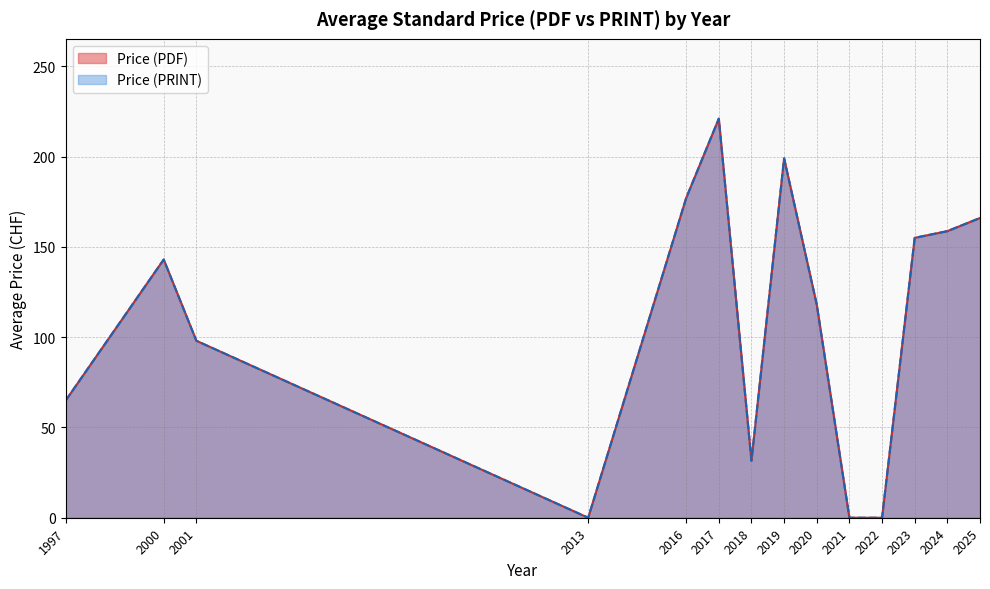

At 2024, list the series in order from largest to smallest.

Price (PDF), Price (PRINT)